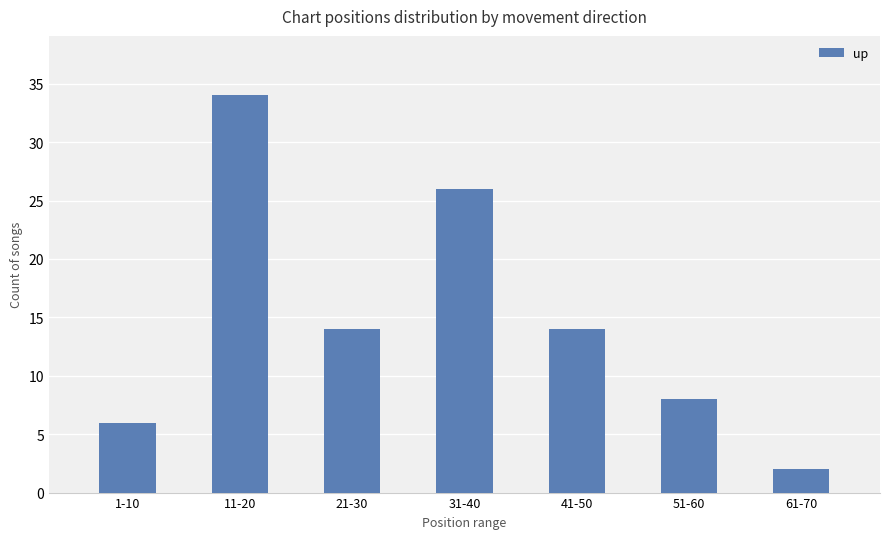

What is the average value?

15